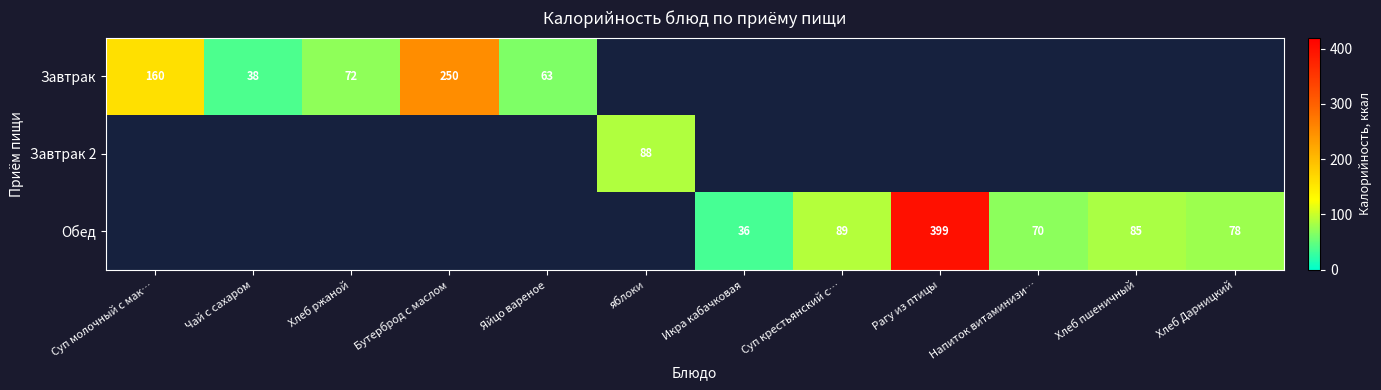

The value of Завтрак at Хлеб ржаной is 103. True or false?

False